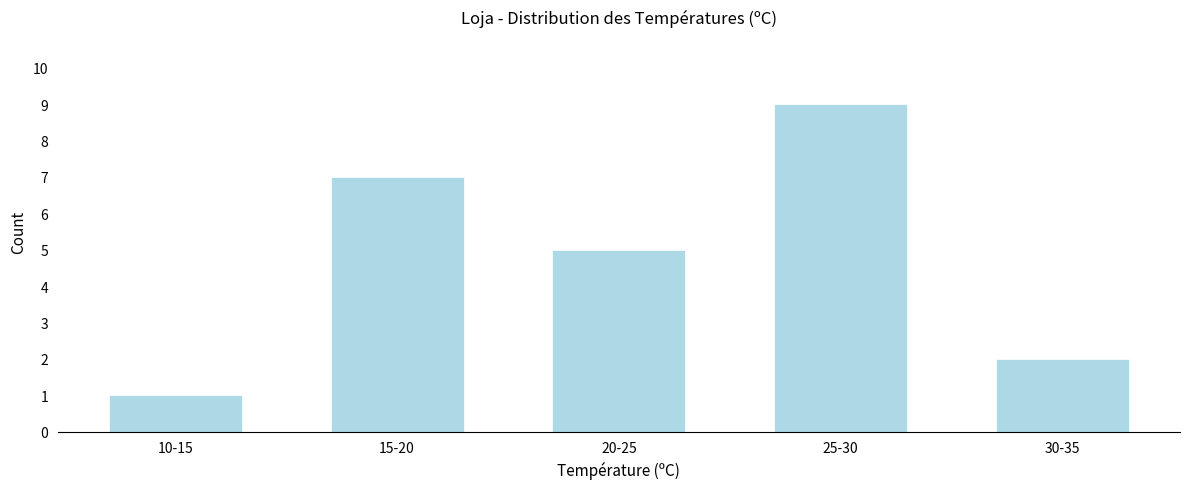

Reading left to right, what are all the values shown in this chart?

1	7	5	9	2